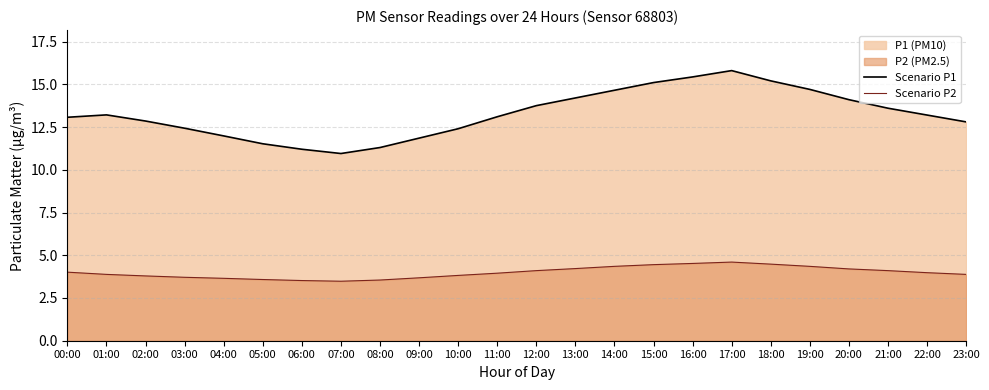

At how many categories does at least one series exceed 14?

8